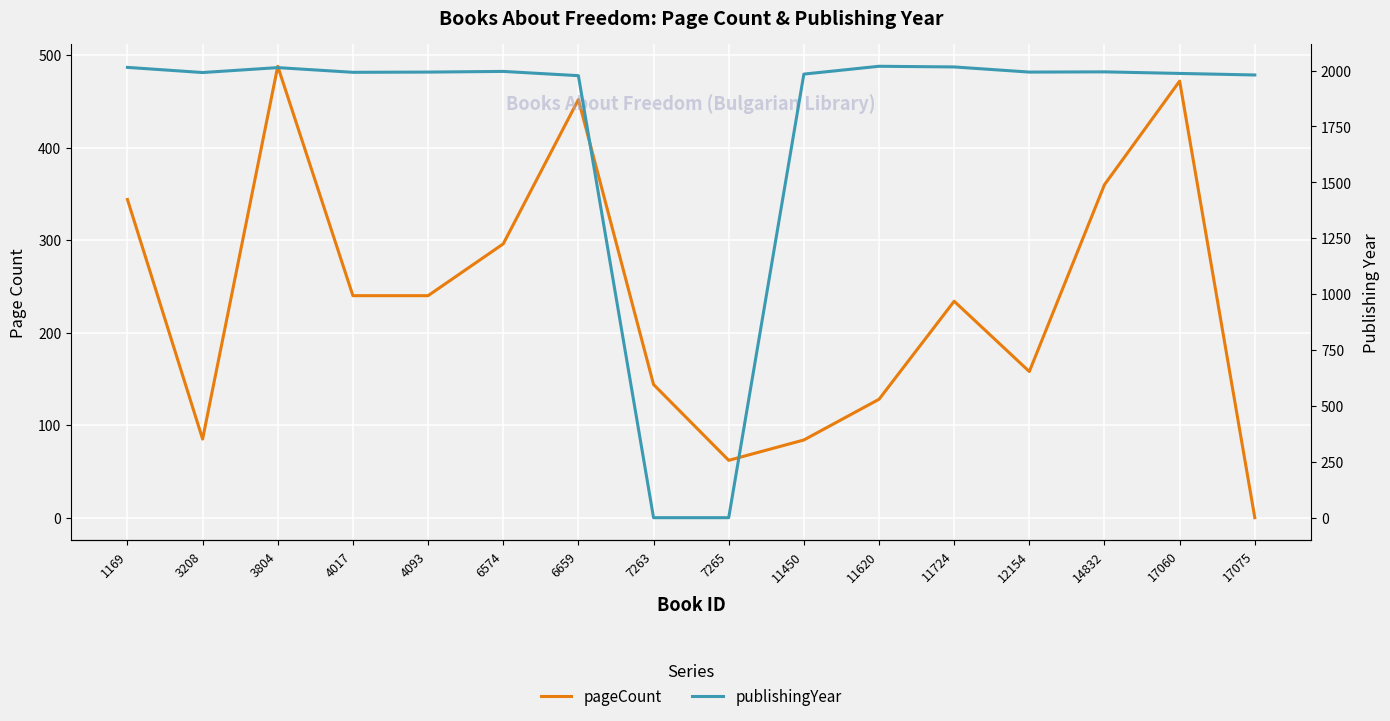

How many values in the publishingYear series are below 1993?

8